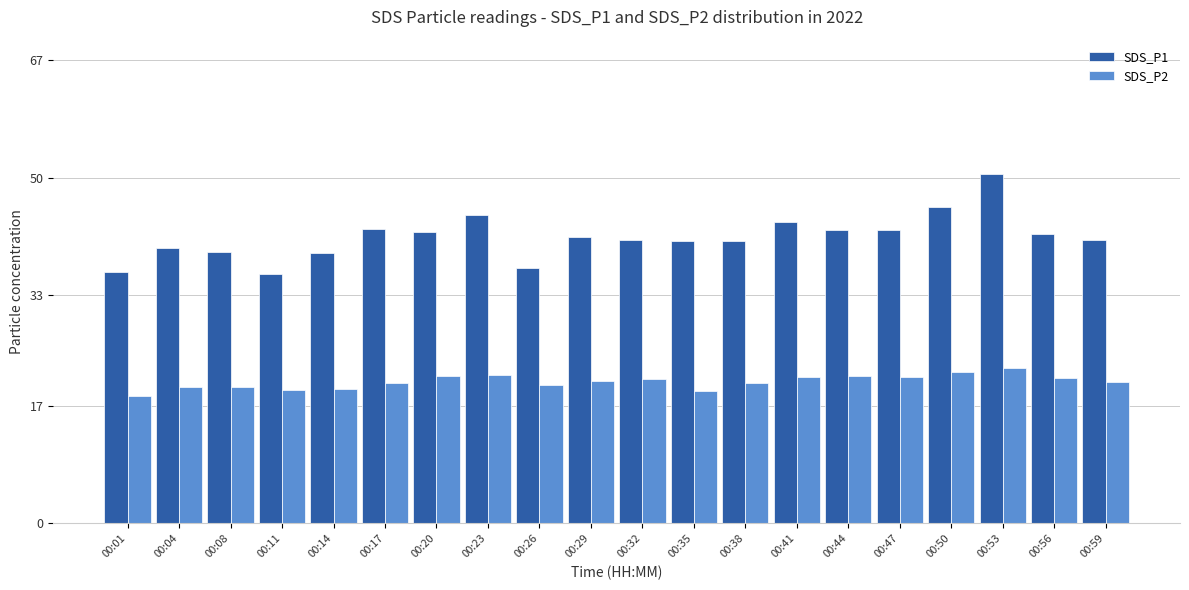

Rank the series at 00:32 from highest to lowest value.

SDS_P1, SDS_P2